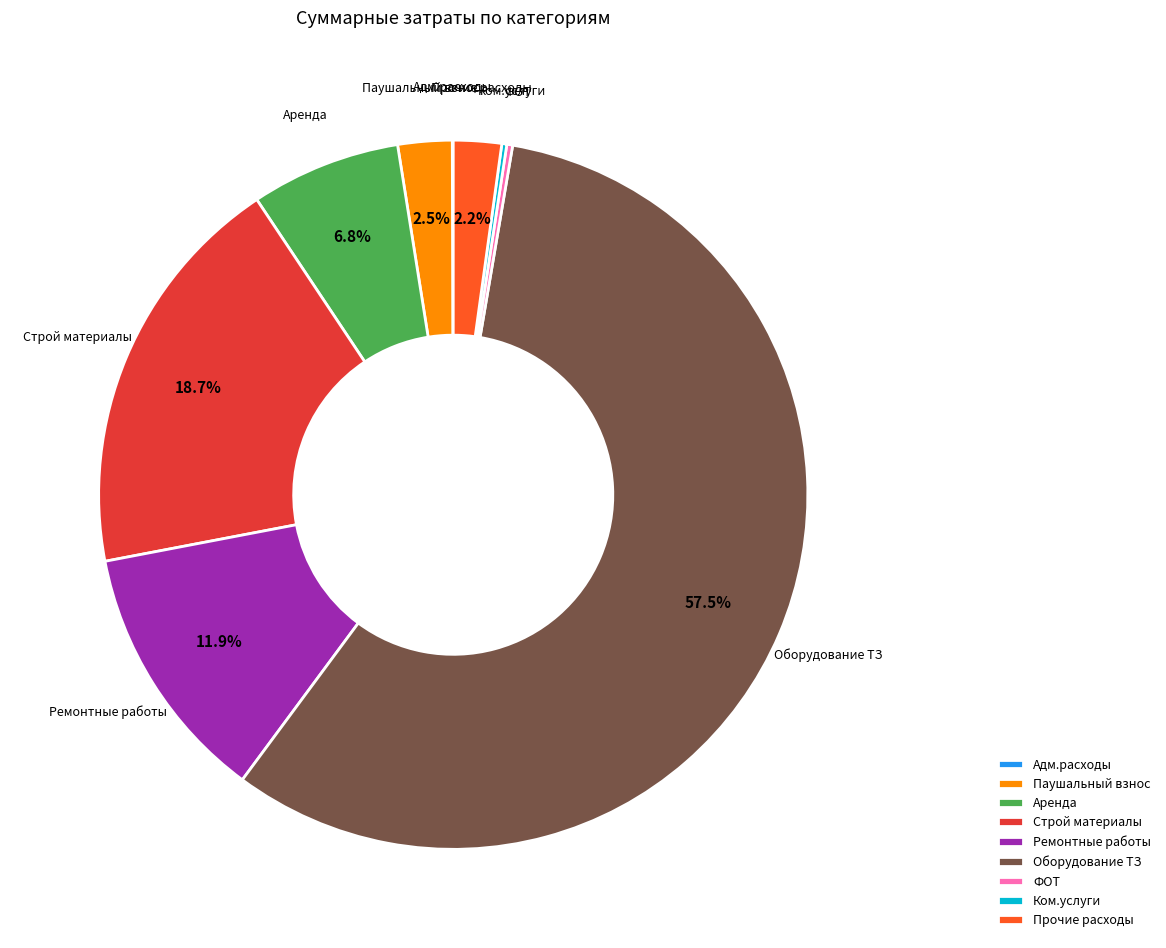

To the nearest percent, what is the difference between the Аренда and Ремонтные работы slice percentages?

5%